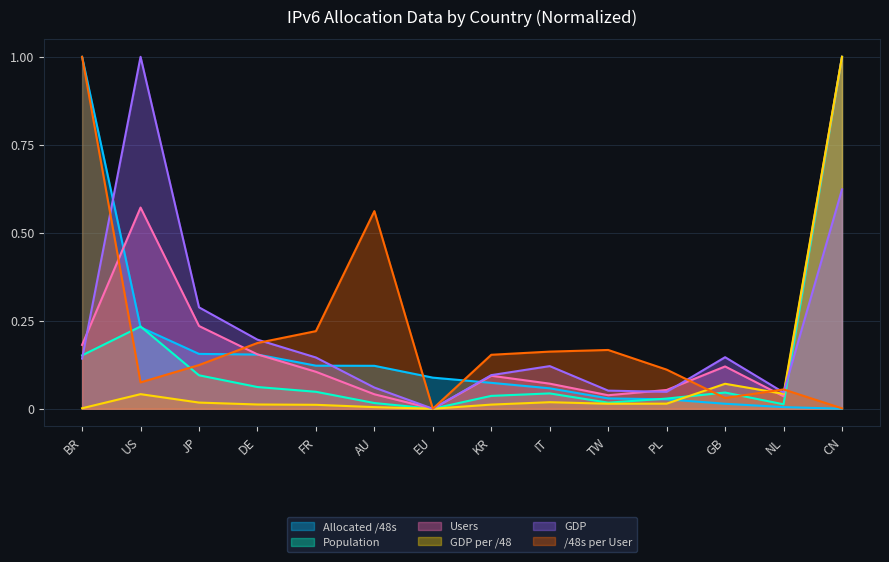

Is it true that users equals 0.1 at IT?

True